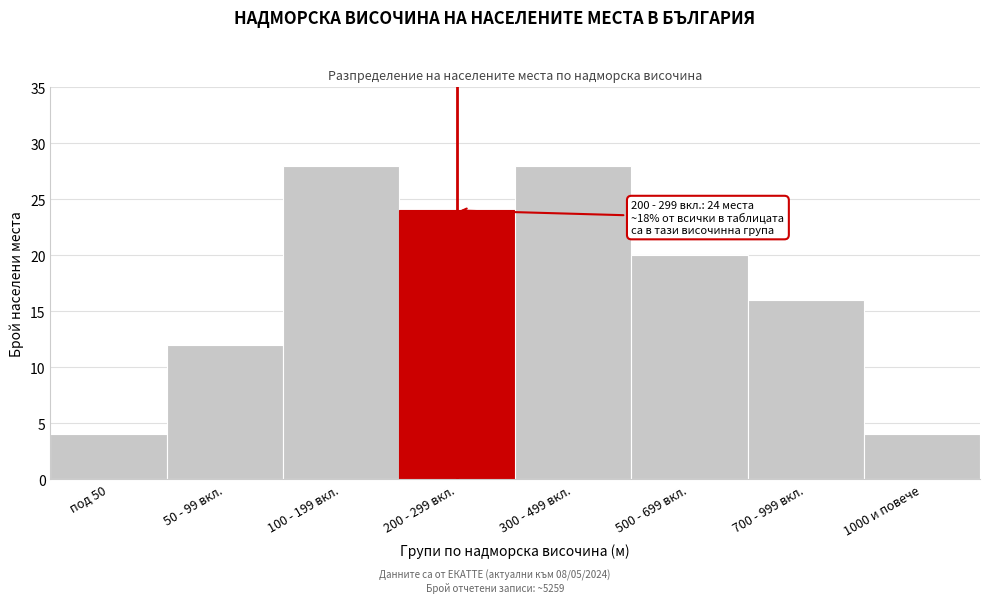

Reading left to right, what are all the values shown in this chart?

под 50=4	50 - 99 вкл.=12	100 - 199 вкл.=28	200 - 299 вкл.=24	300 - 499 вкл.=28	500 - 699 вкл.=20	700 - 999 вкл.=16	1000 и повече=4